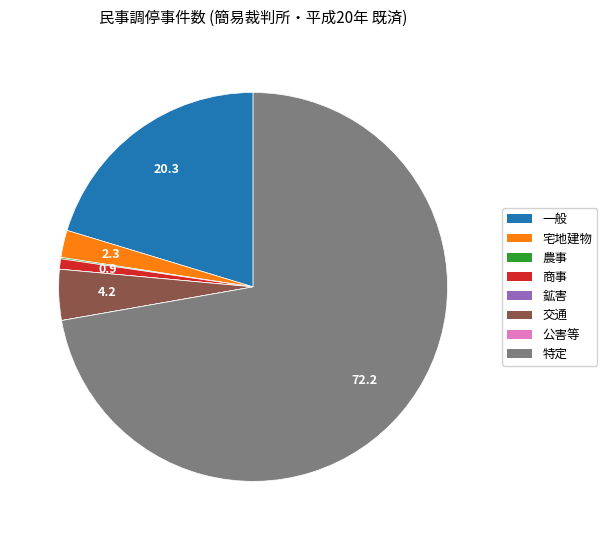

Which category has the biggest portion of the pie?

特定